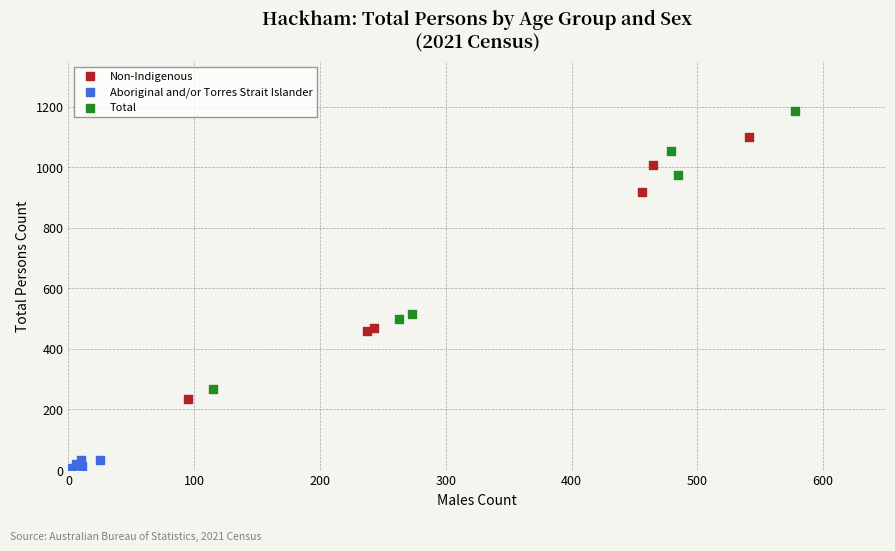

Which series has the largest Y range (max minus min)?

Total